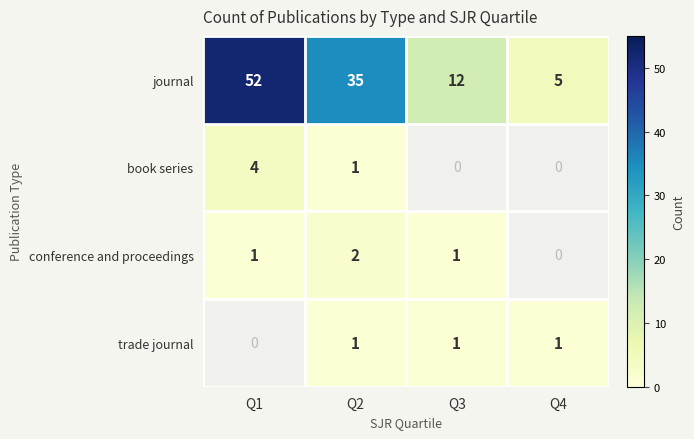

List the labels in order of journal value, largest first.

Q1, Q2, Q3, Q4